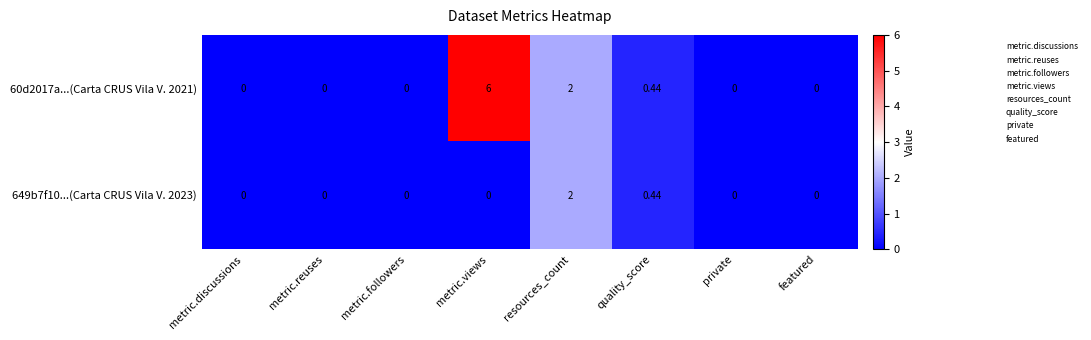

Which category has the highest value across all series?

metric.views